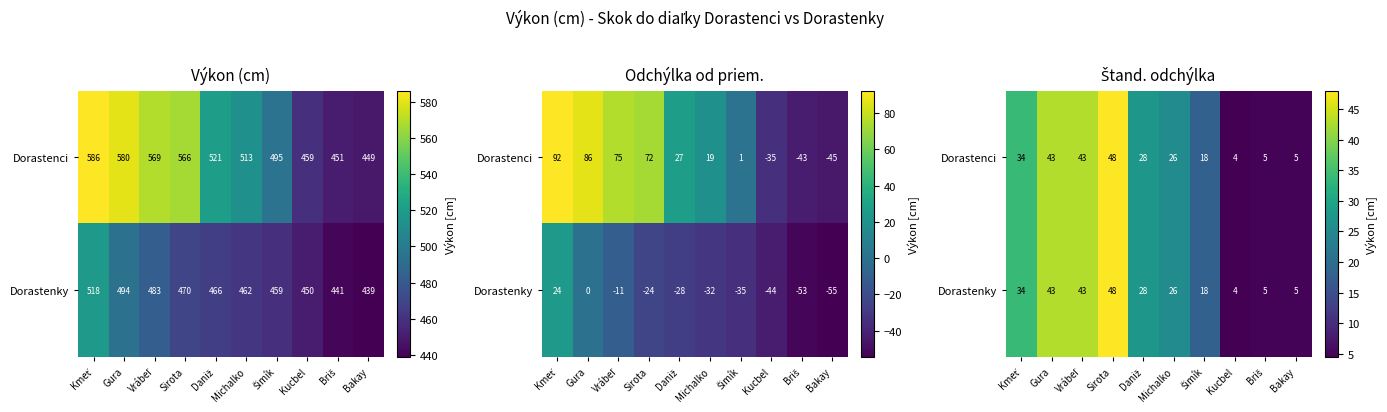

What is the difference between the maximum and minimum values in the Dorastenky series?

43.5